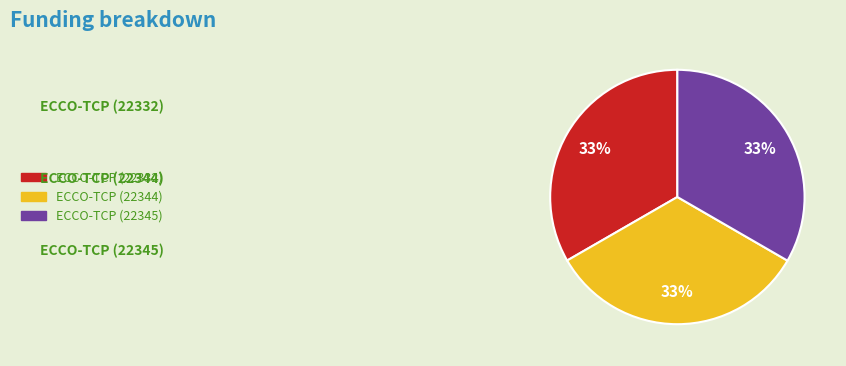

How many segments does this pie chart have?

3